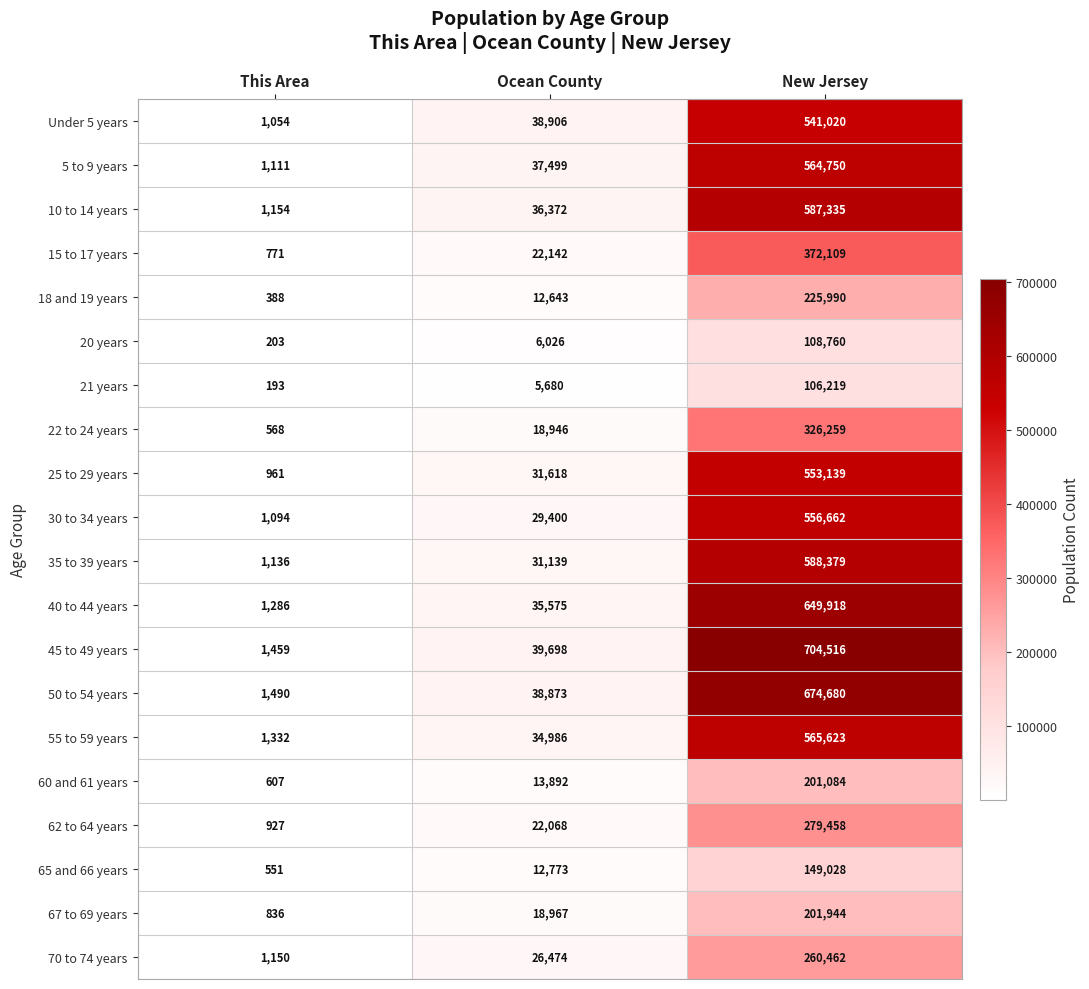

Is the value of 35 to 39 years at Ocean County greater than the value of 70 to 74 years at New Jersey?

No